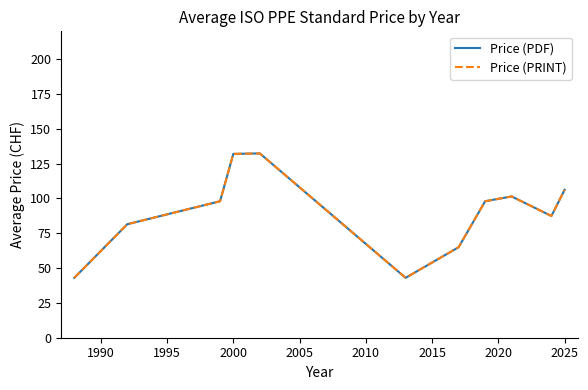

Does the chart have visible grid lines?

No